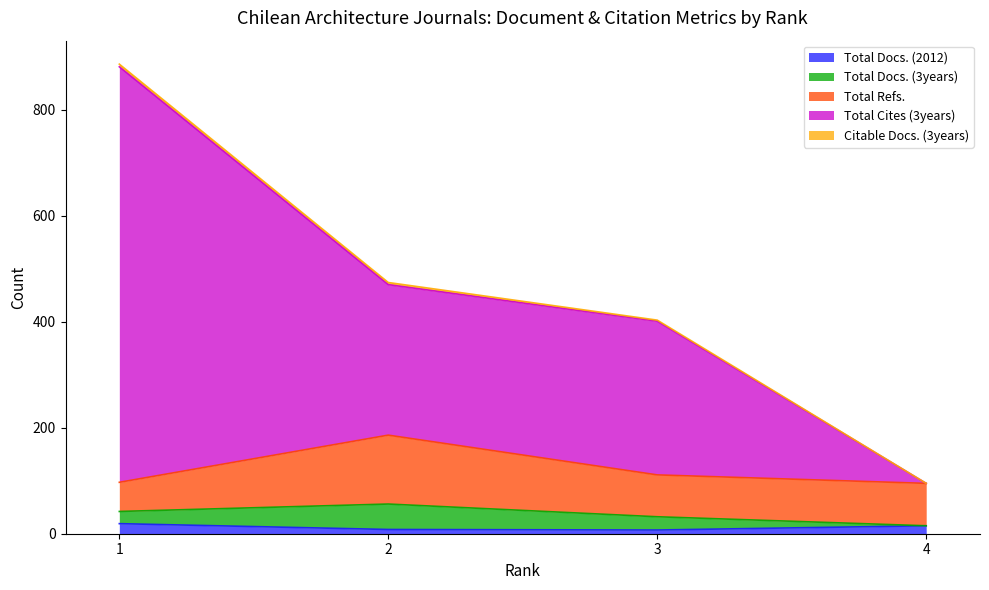

What is the average value of the Total Docs. (2012) series?

12